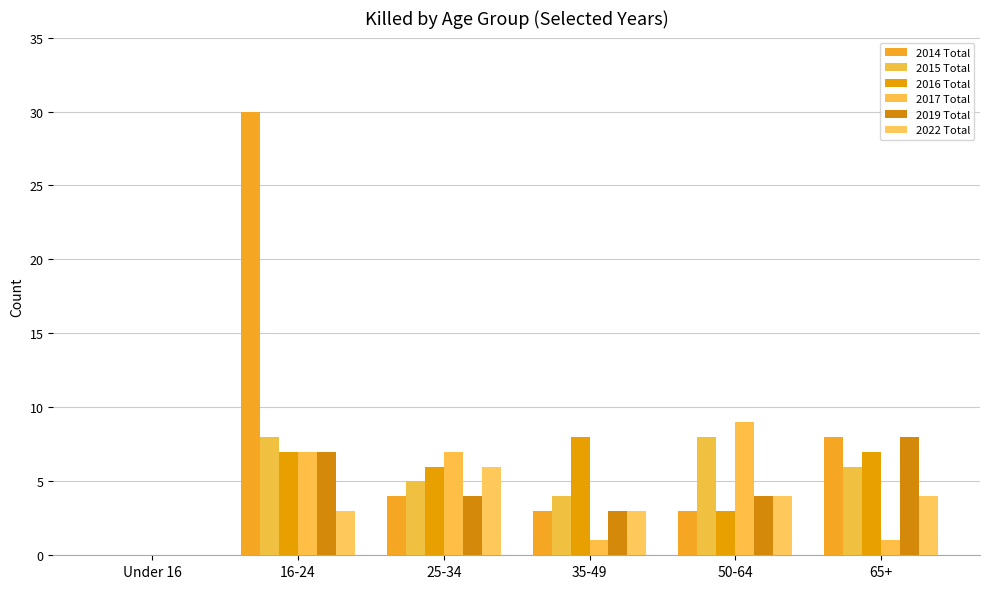

How many groups of bars are there?

6